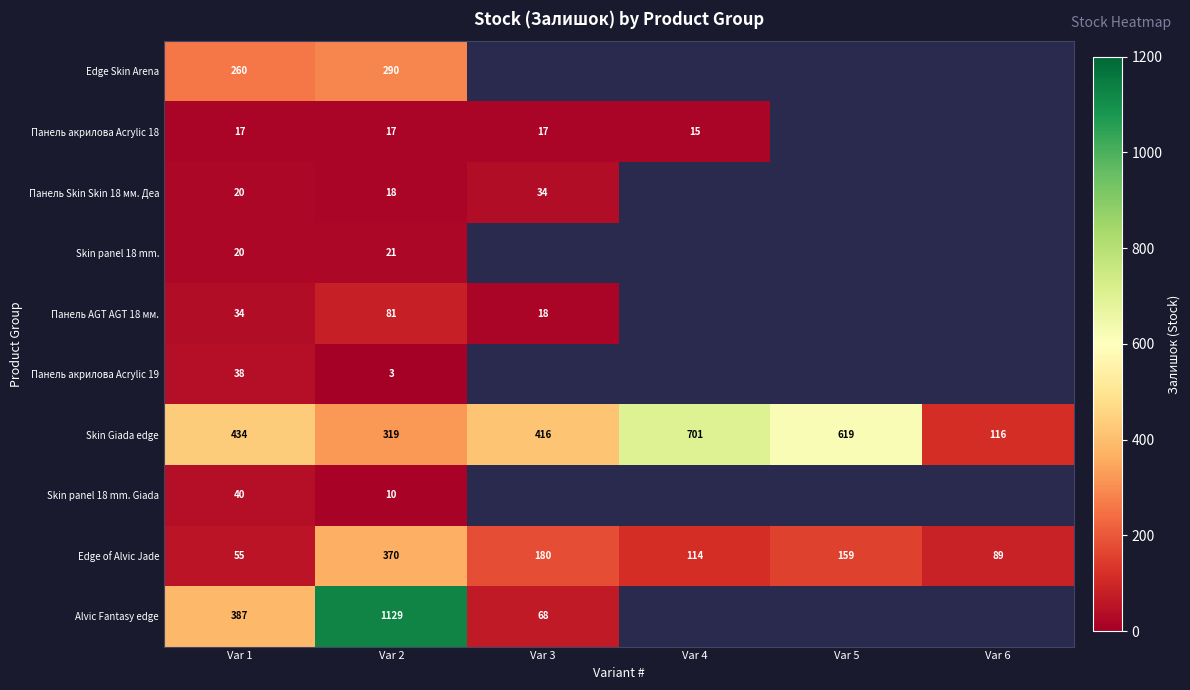

At which category is the sum across all series the highest?

Var 2